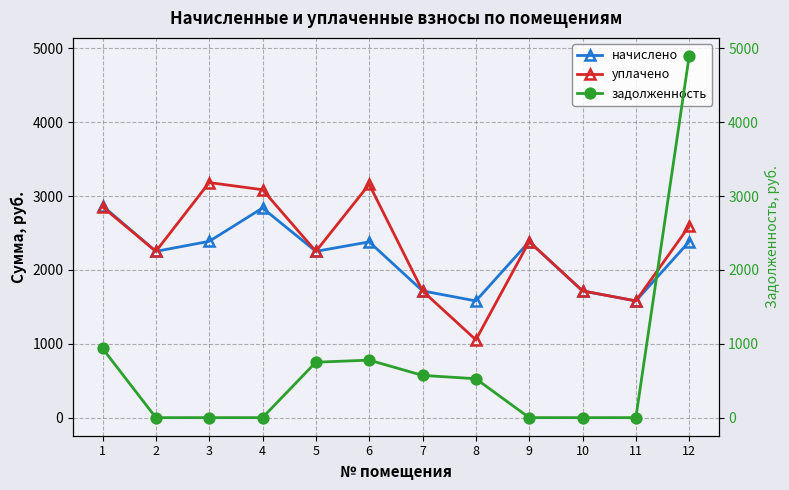

How many values in the задолженность series exceed 526?

6